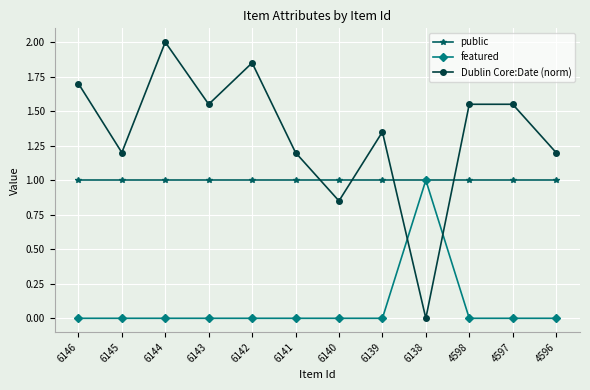

True or false: Dublin Core:Date (norm) has a value of 1.7 at 6146.

True